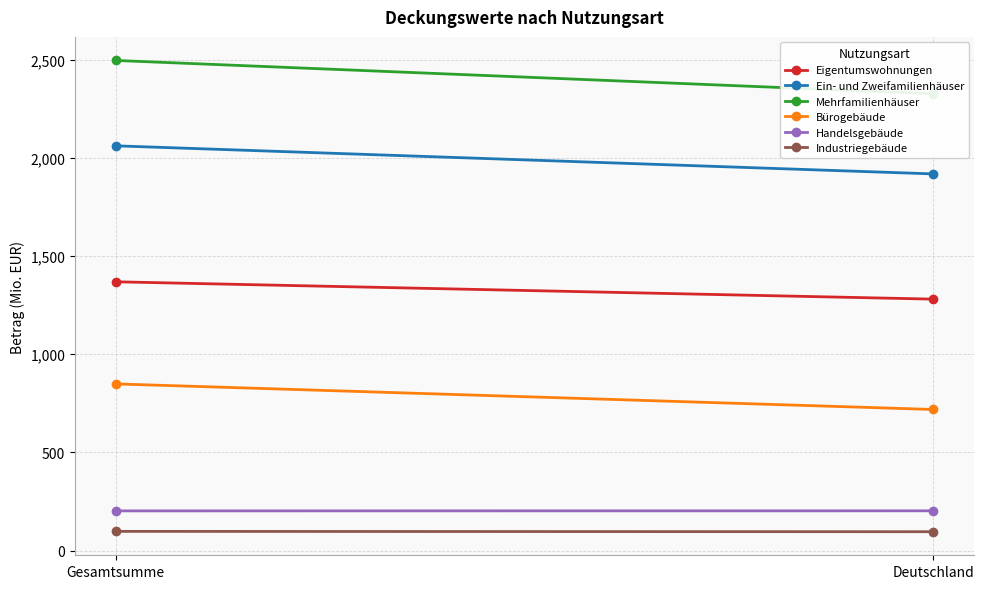

Reading right to left, list all the values displayed in this chart.

Eigentumswohnungen: Deutschland=1281.0	Gesamtsumme=1369.4
Ein- und Zweifamilienhäuser: Deutschland=1919.2	Gesamtsumme=2062.3
Mehrfamilienhäuser: Deutschland=2327.7	Gesamtsumme=2497.4
Bürogebäude: Deutschland=718.7	Gesamtsumme=849.1
Handelsgebäude: Deutschland=202.3	Gesamtsumme=201.9
Industriegebäude: Deutschland=95.8	Gesamtsumme=97.6